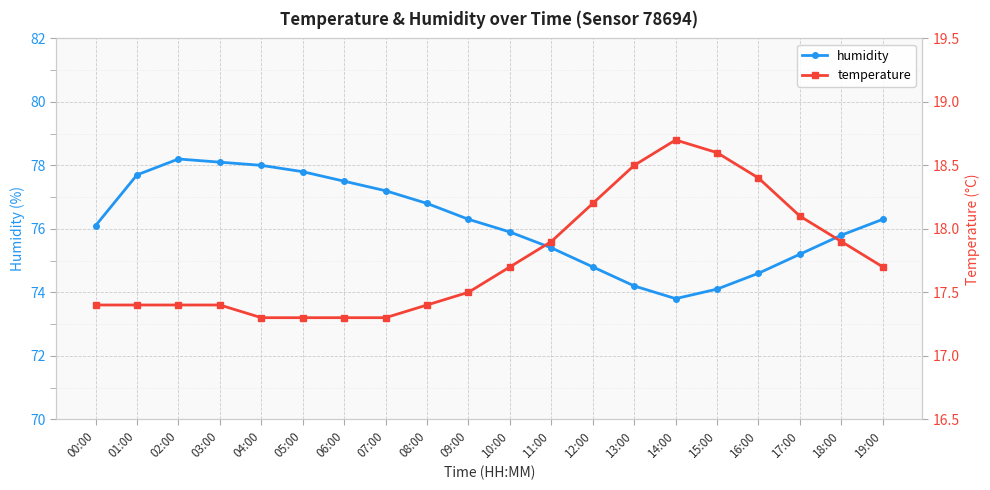

What is the minimum value shown in the chart?

17.3